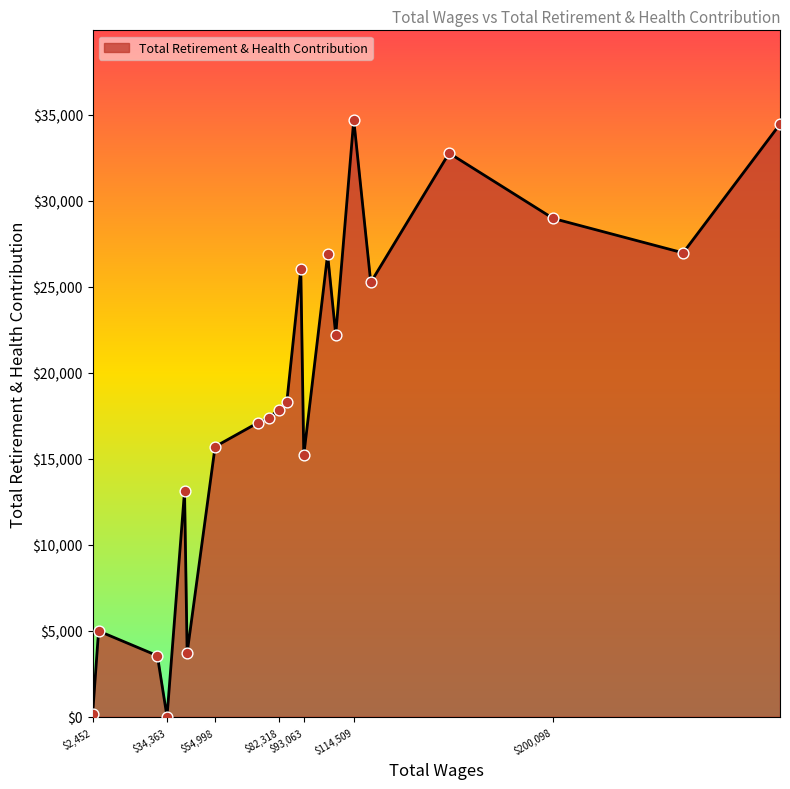

What is the difference between the maximum and minimum values?

34711